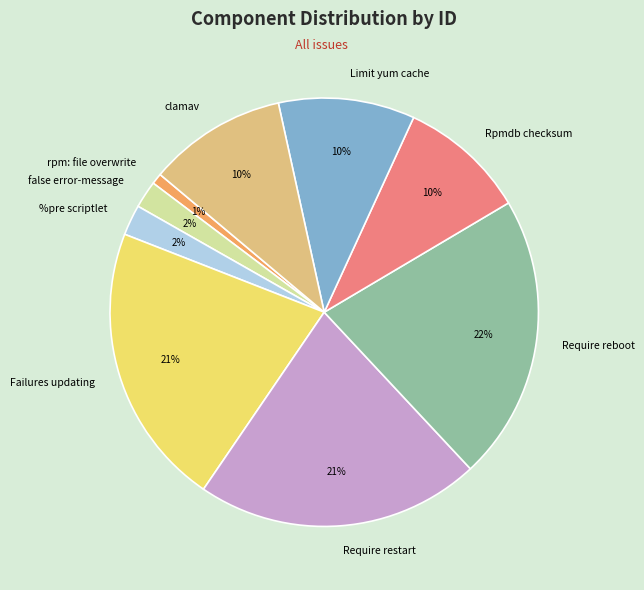

Count the number of slices in the pie.

9